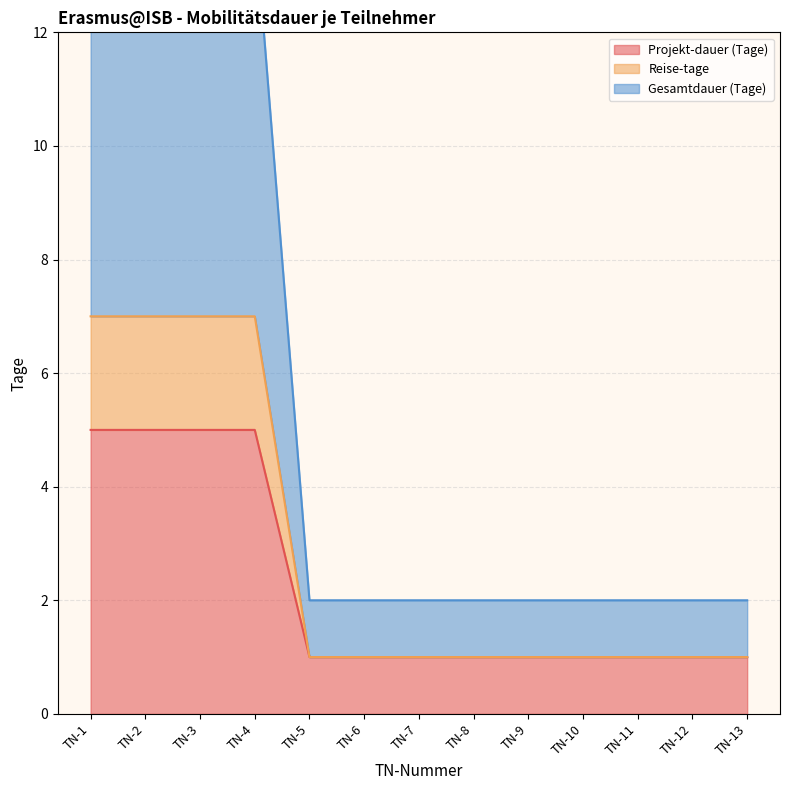

What is the lowest value of the Projekt-dauer (Tage) series?

1